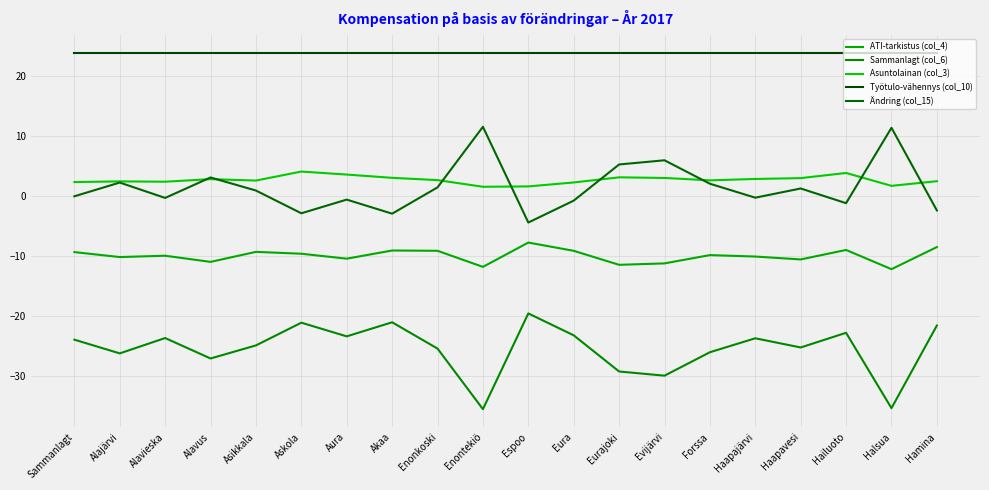

What is the label of the 13th point from the right?

Akaa